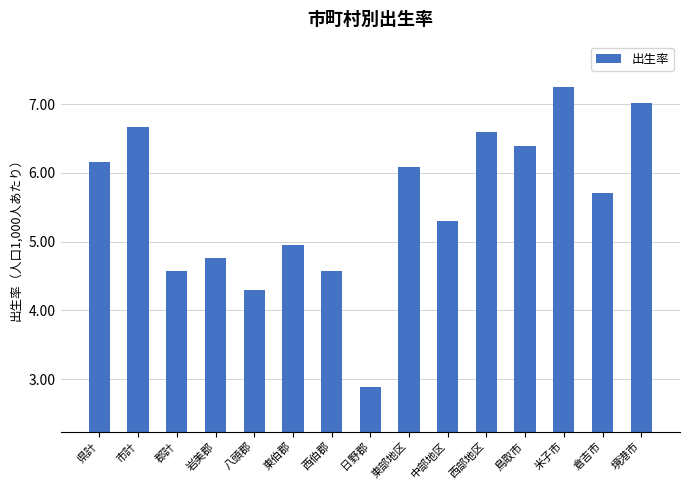

What is the difference between the values at 岩美郡 and 市計?

1.9